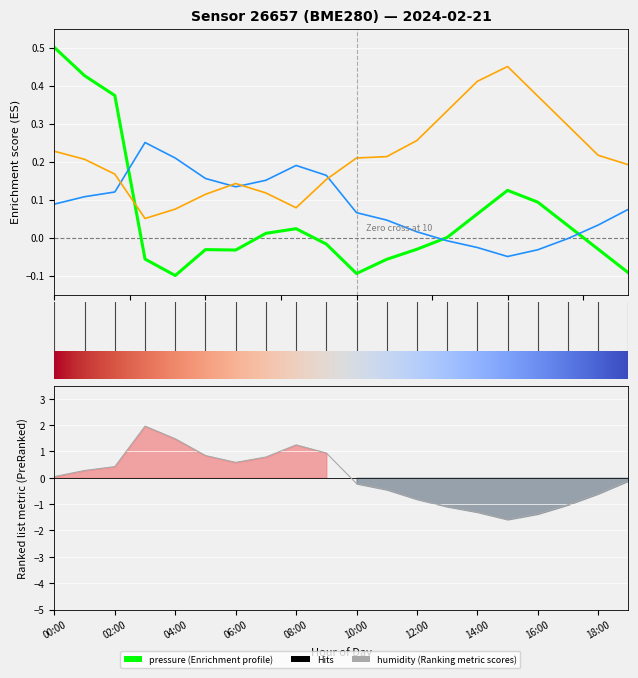

What is the maximum value for pressure?

0.5